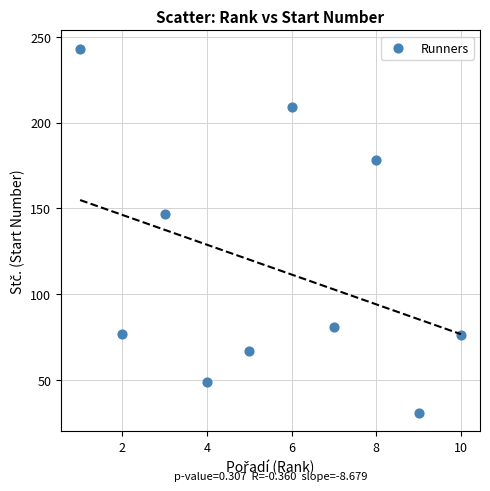

What Y value in the scatter plot is closest to 137?

147